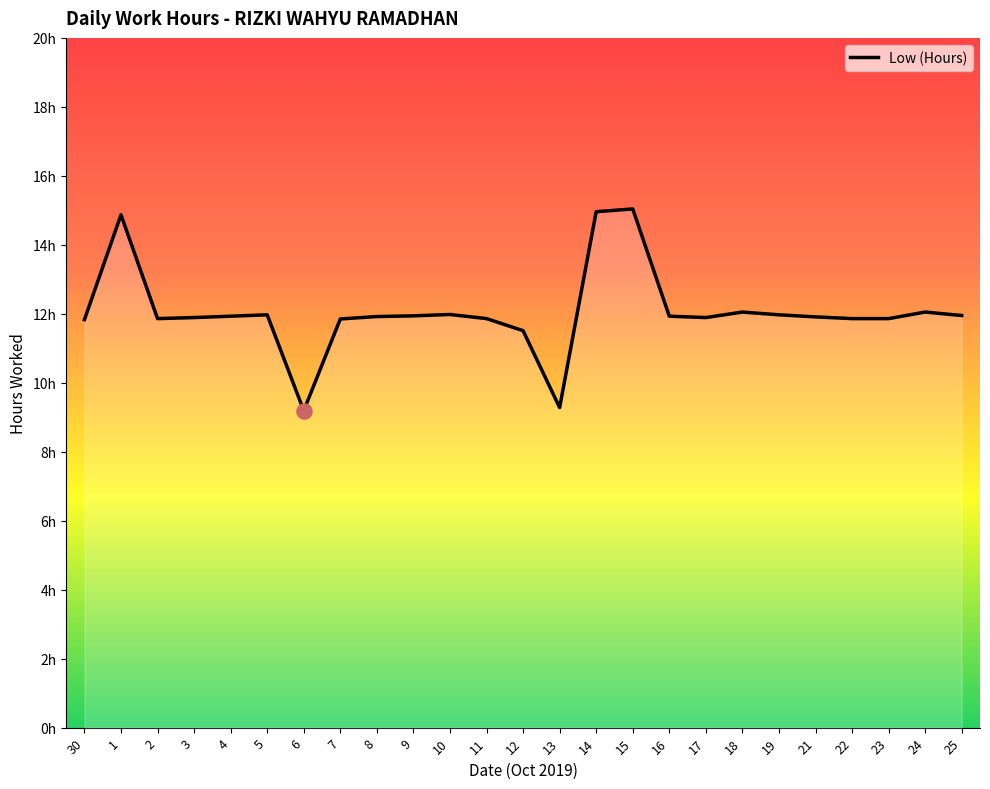

Is this an area chart (filled region under the line)?

Yes